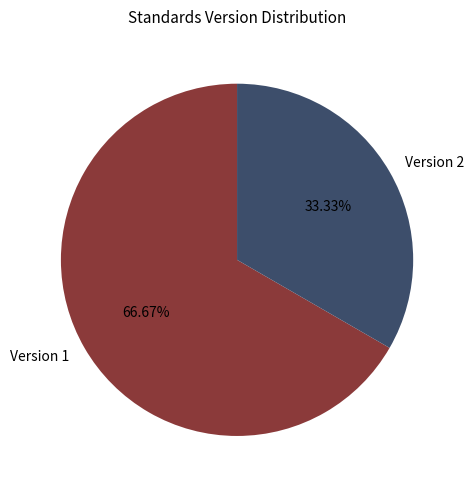

How many slices are in this pie chart?

2